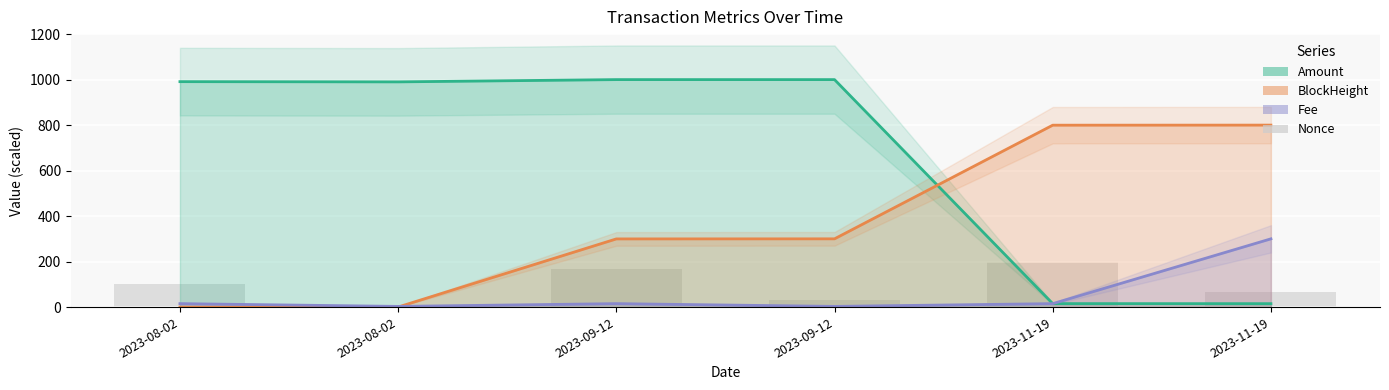

How many bars are there in total?

6